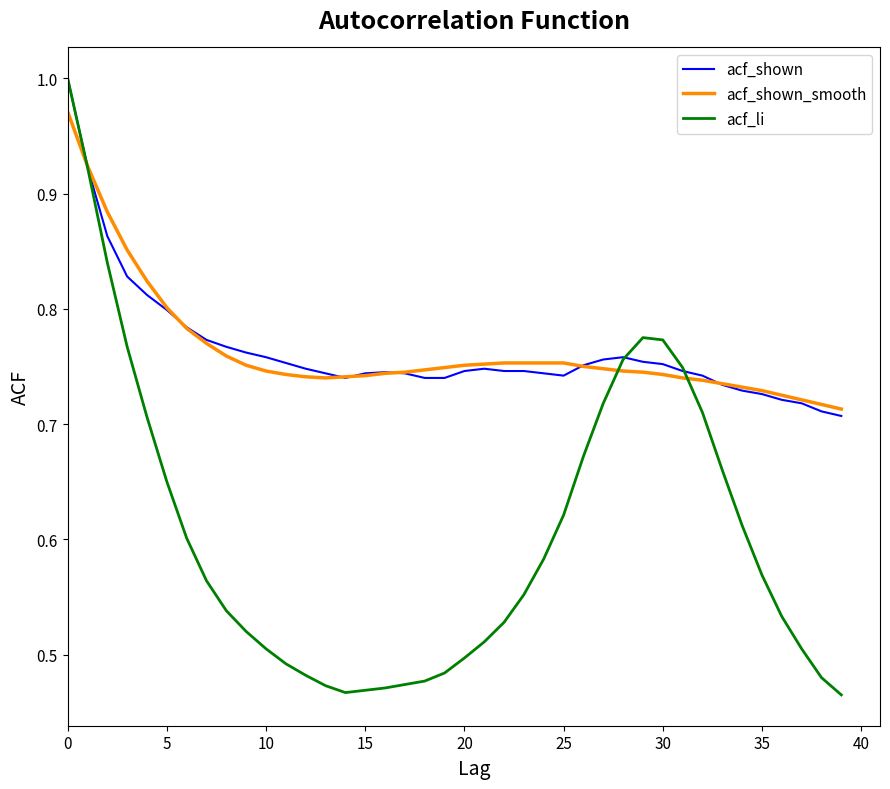

Which series has the largest range (max minus min)?

acf_li